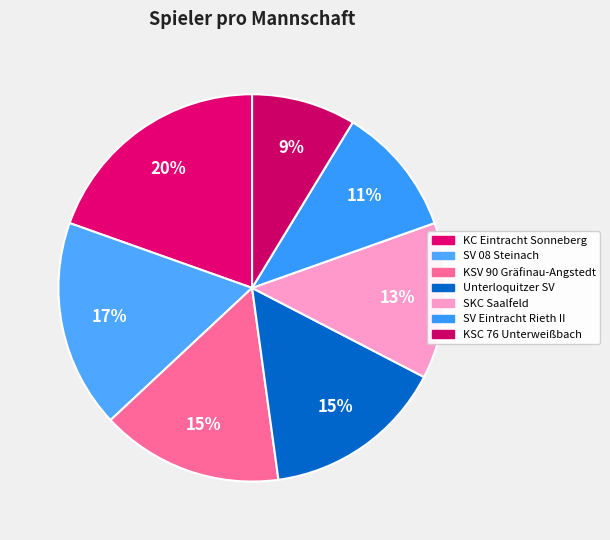

To the nearest percent, what is the average slice percentage?

14%